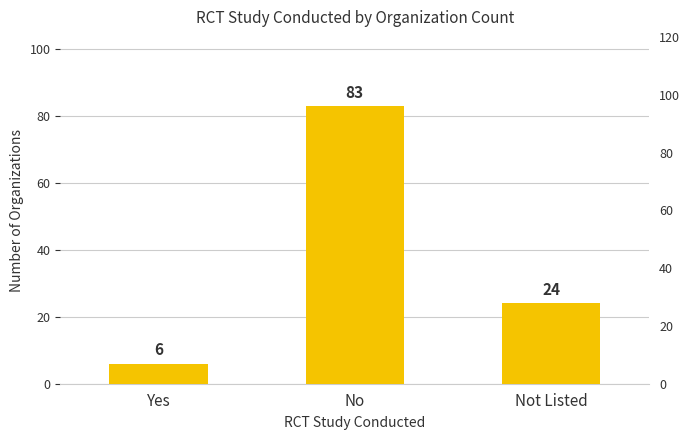

What position from the left is No?

2